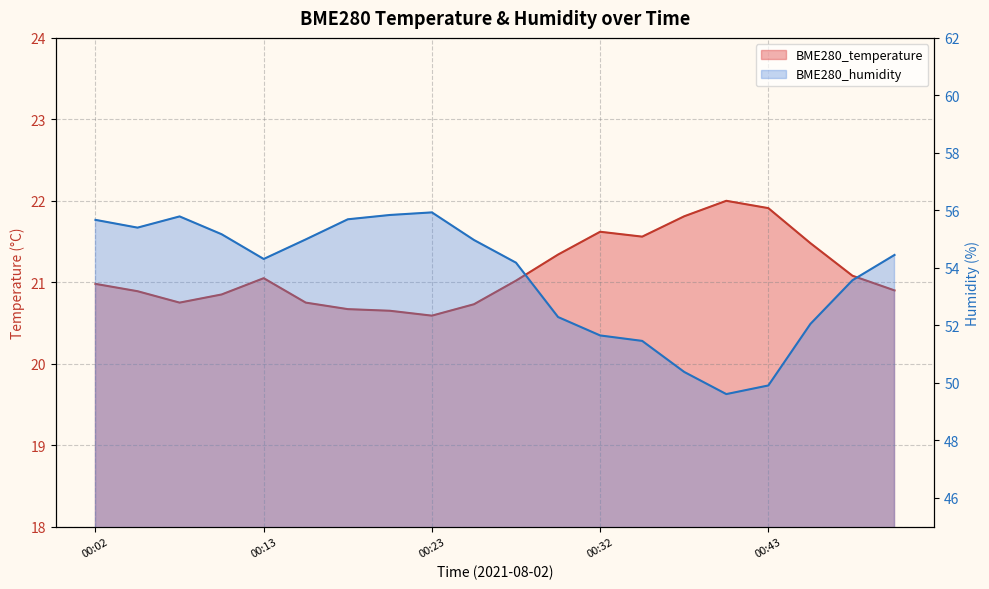

At which category is the sum across all series the highest?

00:02